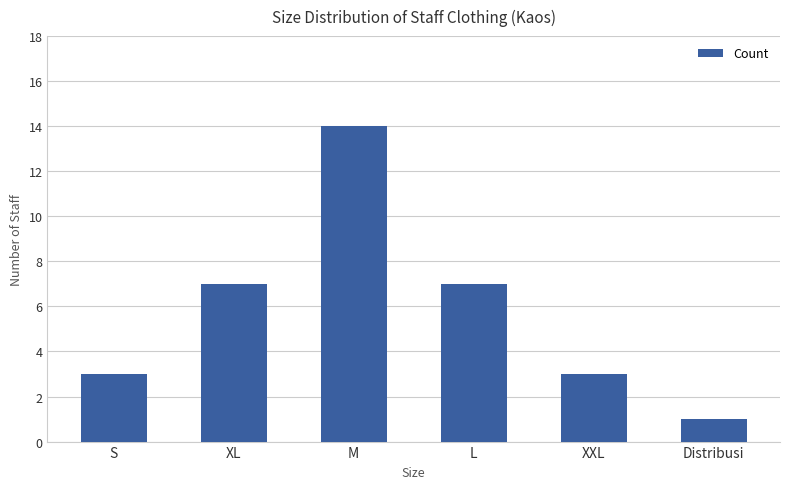

Approximately how many times larger is the value at Distribusi compared to XXL?

0.3